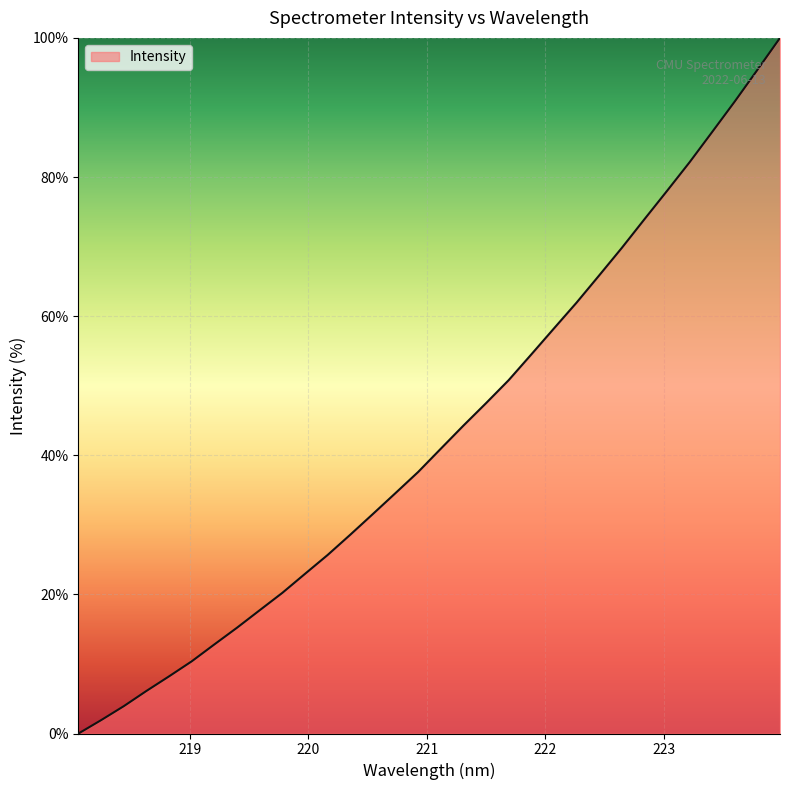

What is the difference between the maximum and minimum values?

100.0